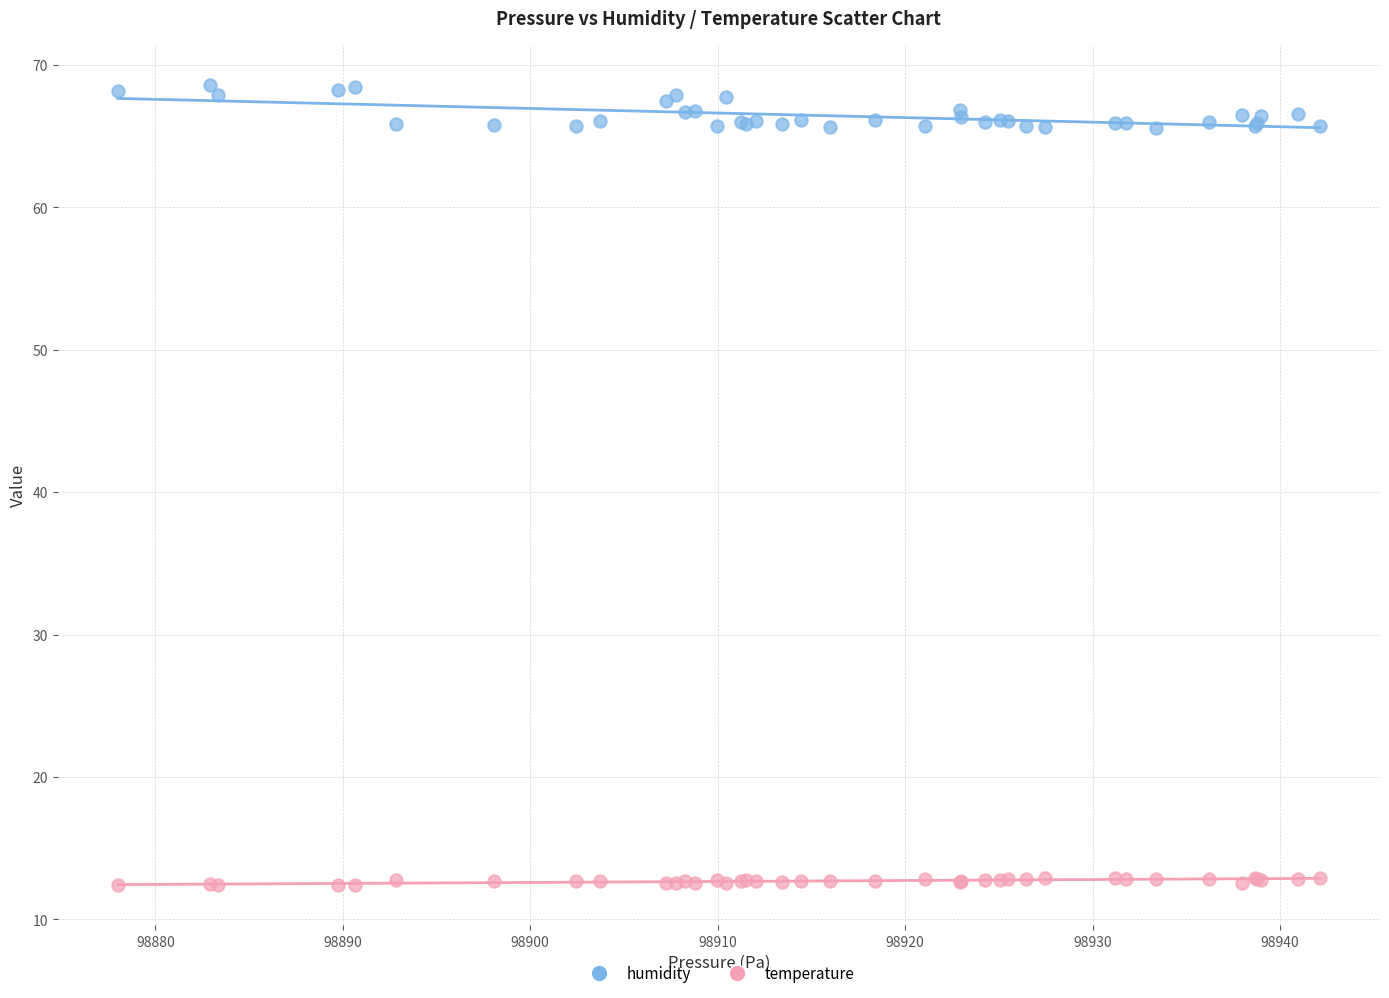

What are all the series names shown in the legend?

humidity, temperature